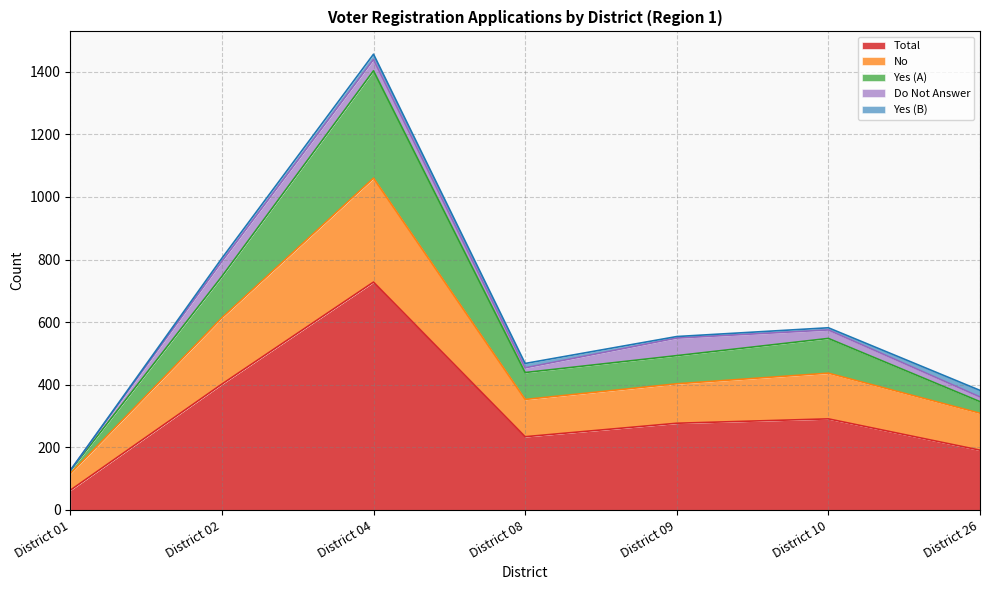

Which label corresponds to the smallest value in the chart?

District 01